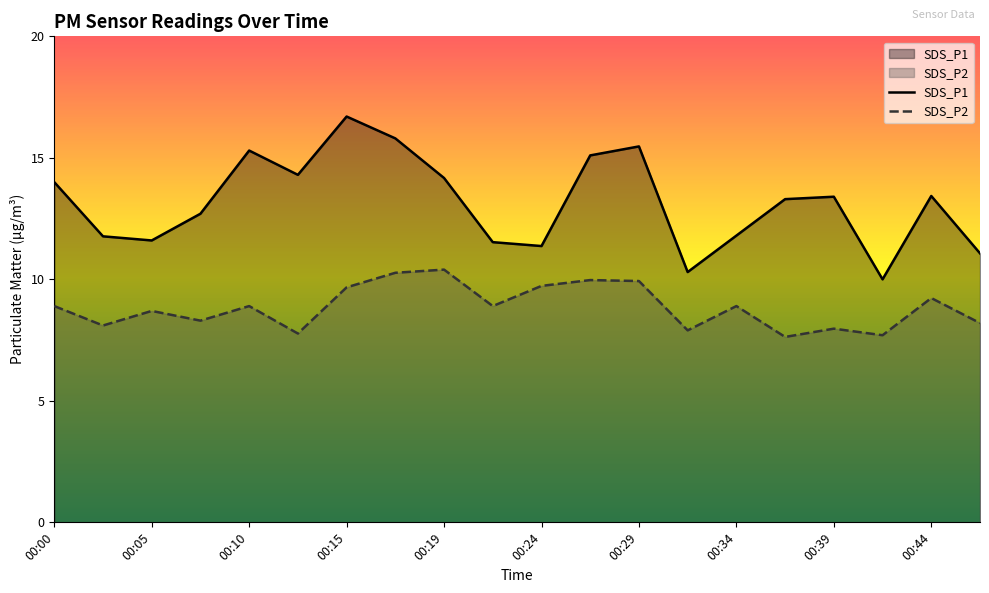

What is the difference between the maximum and minimum values in the SDS_P1 series?

6.7